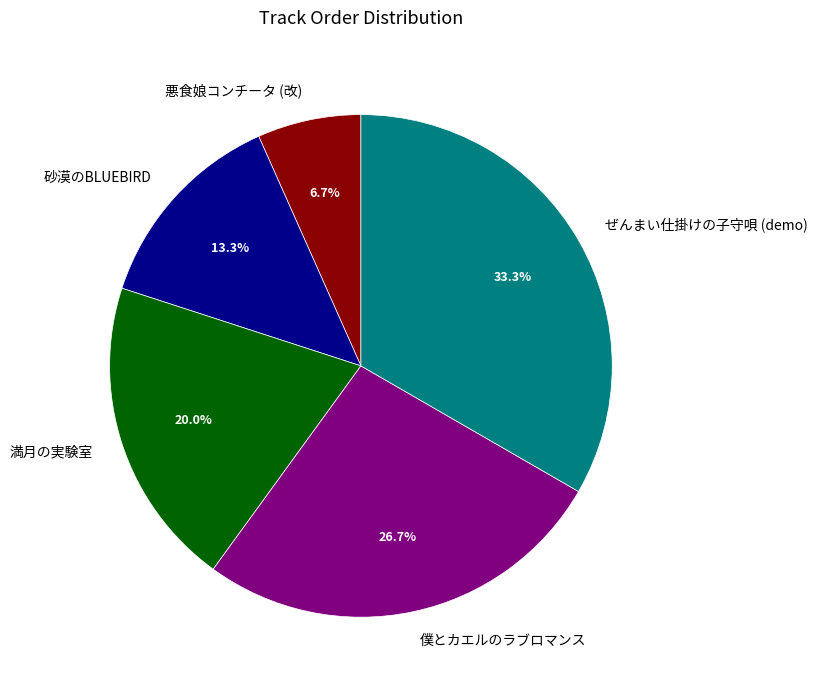

Do 悪食娘コンチータ (改) and 砂漠のBLUEBIRD together represent more than half of the pie?

No